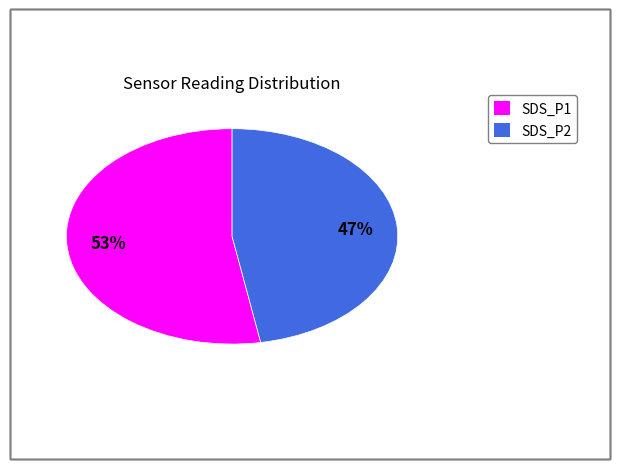

To the nearest percent, what portion does SDS_P2 represent?

47%